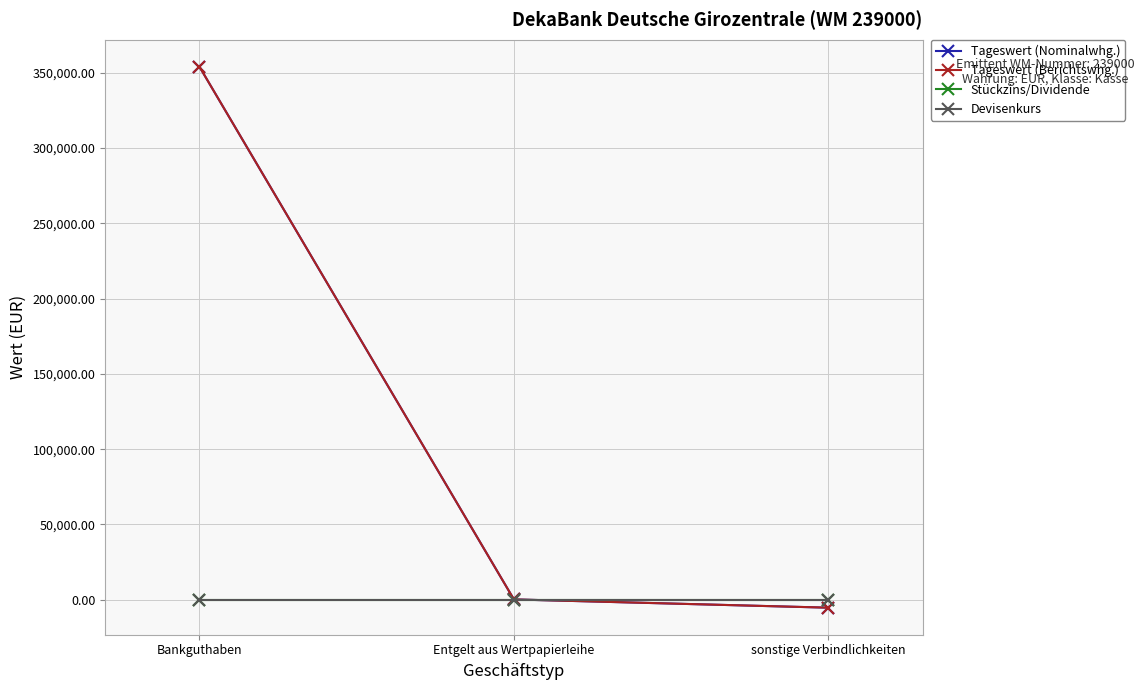

At which category does the chart reach its peak across all series?

Bankguthaben